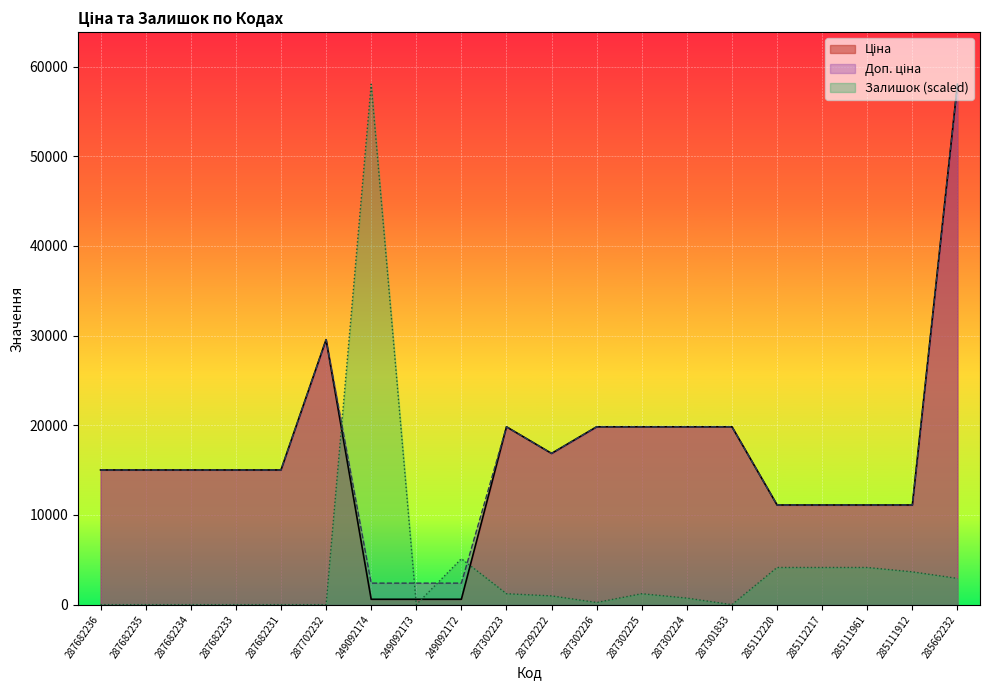

In Доп. ціна, how many points are higher than both neighbors (excluding endpoints)?

2